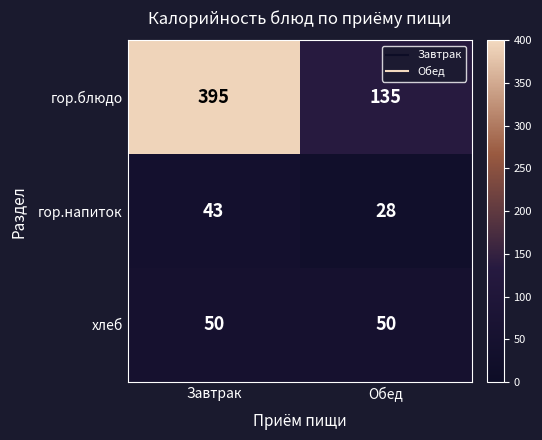

Is it true that хлеб equals 50 at Обед?

True